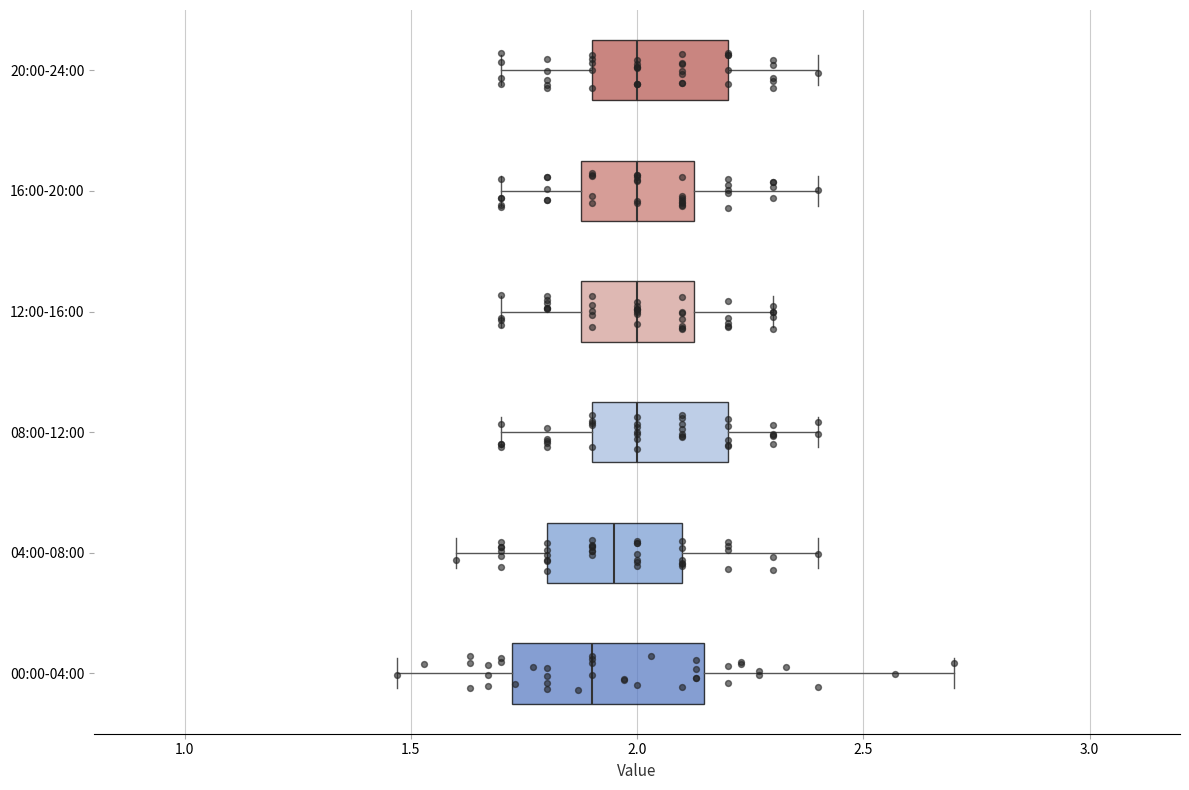

Which box's median line is the furthest to the left?

00:00-04:00